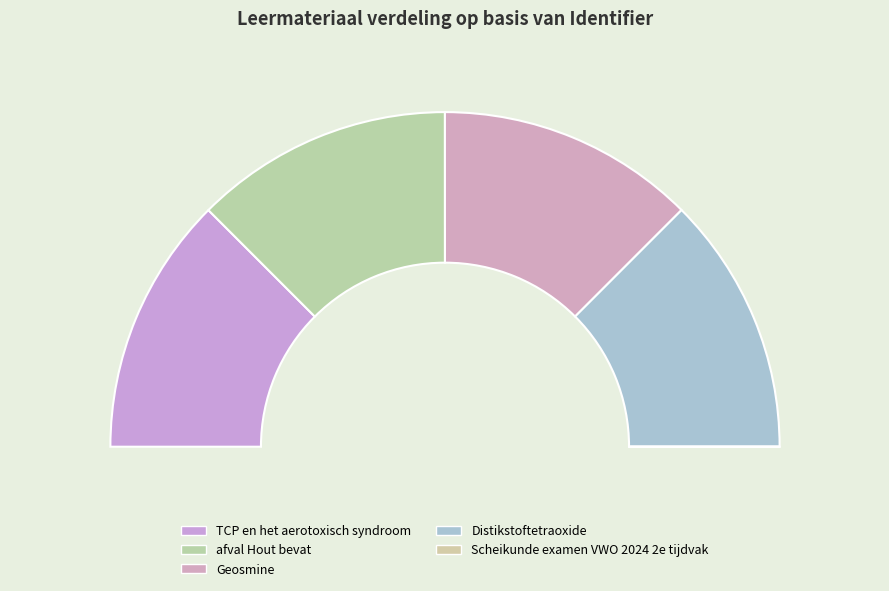

Is it true that afval Hout bevat is 25% of the pie?

True